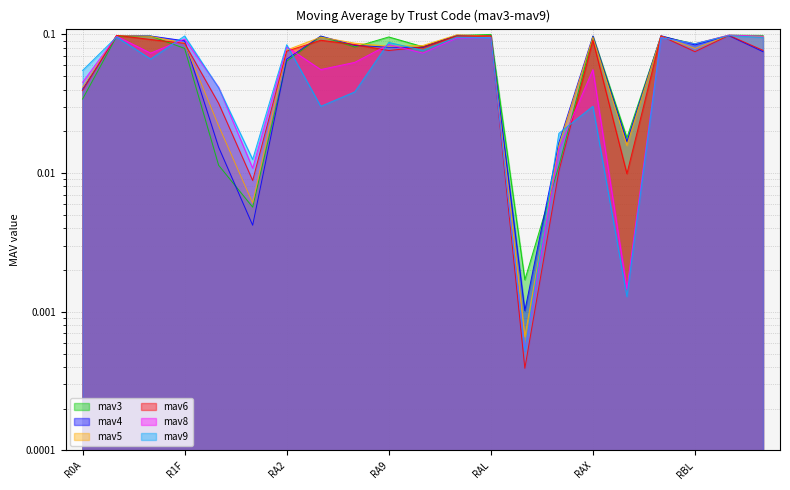

Is the value of mav6 at RBK greater than the value of mav9 at R1F?

Yes